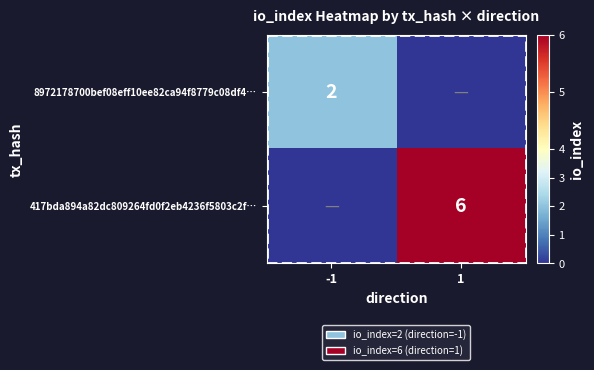

The 417bda894a82dc809264fd0f2eb4236f5803c2f… series shows 11 at 1. True or false?

False